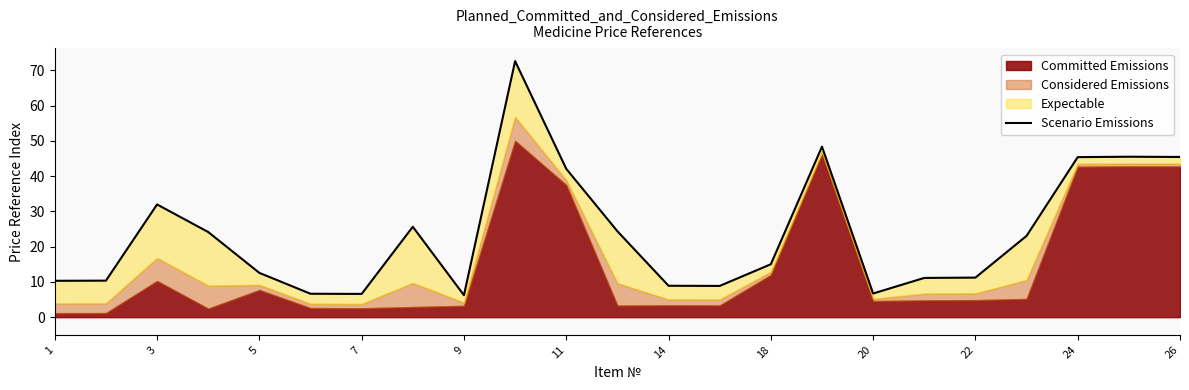

The value at 3 is 5.7. True or false?

False